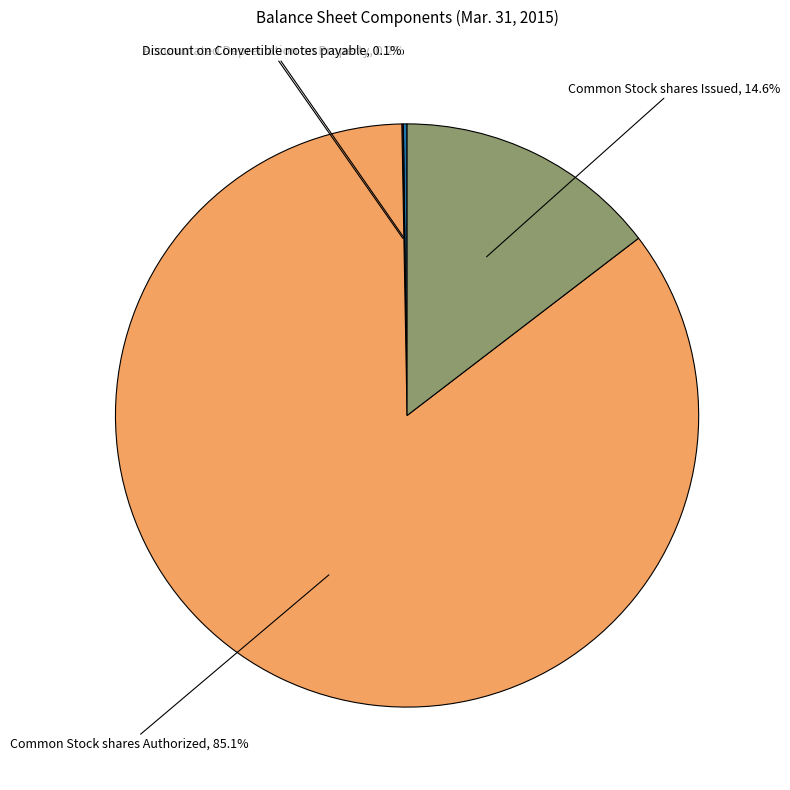

Is there a majority slice in this chart?

Yes